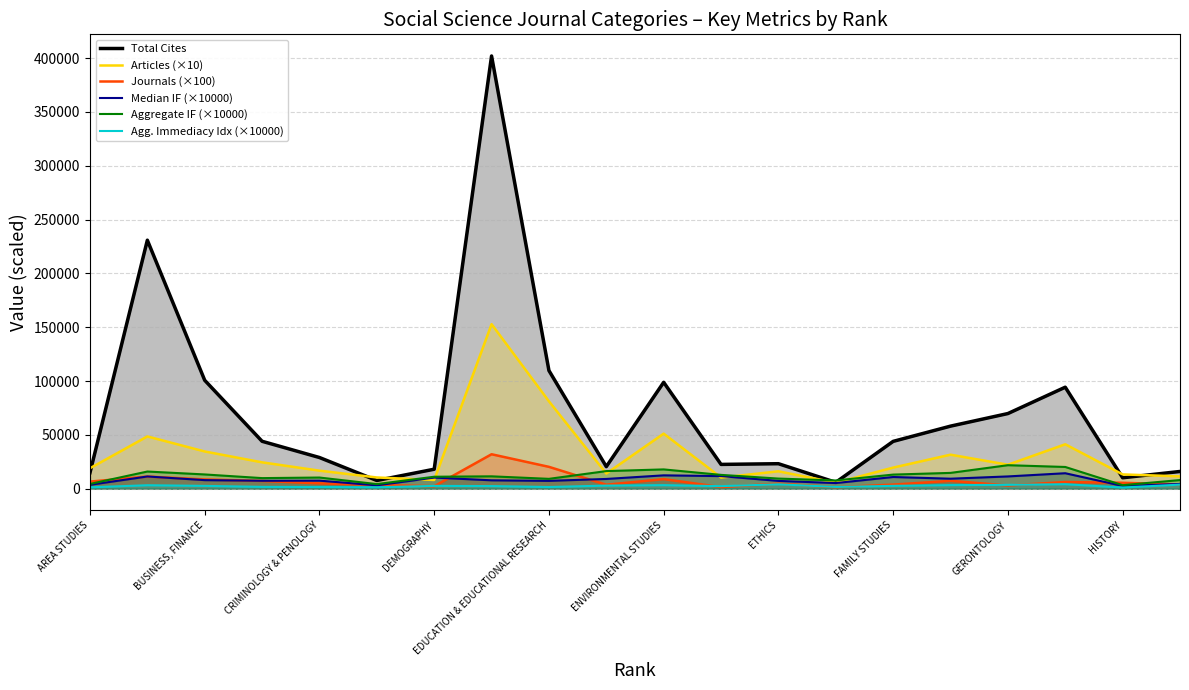

What is the highest value of the Journals (×100) series?

32000.0